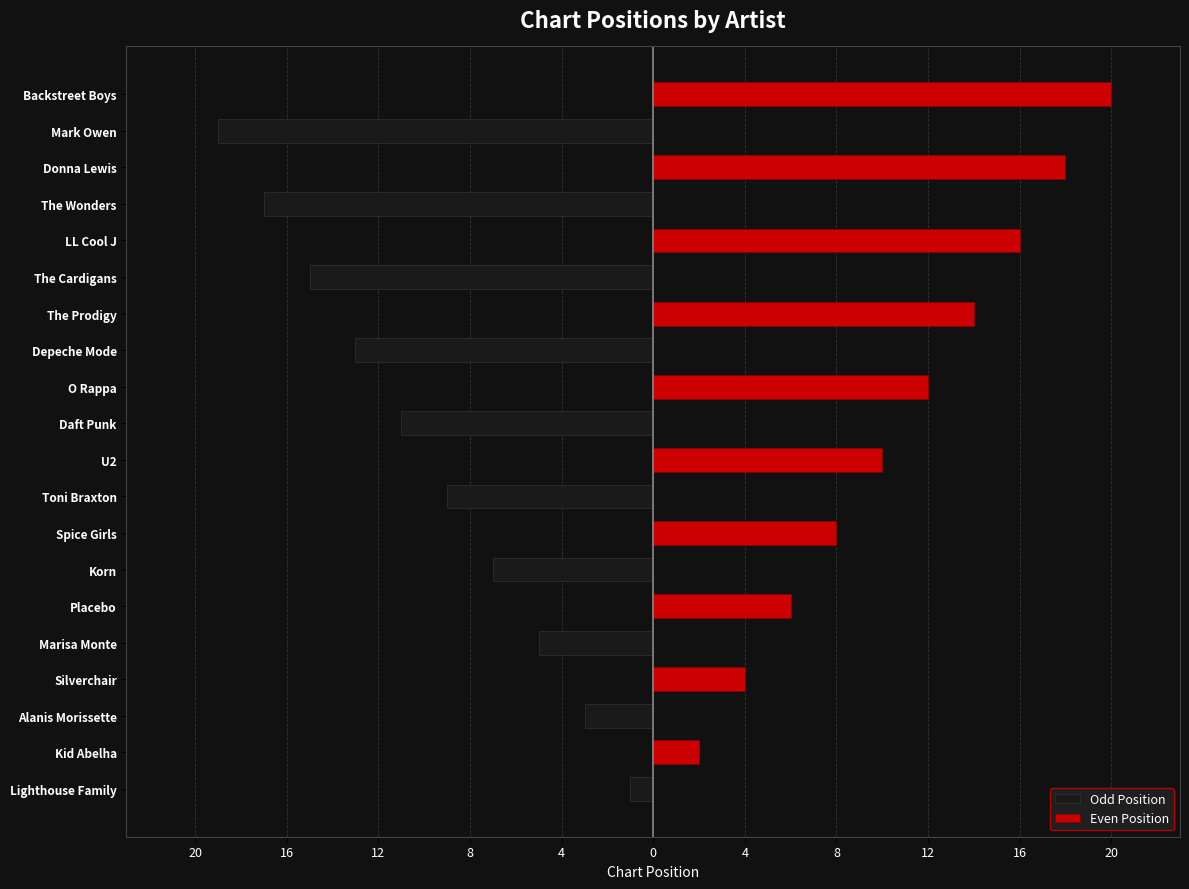

Between Lighthouse Family and Donna Lewis, which series saw the biggest shift?

Even Position